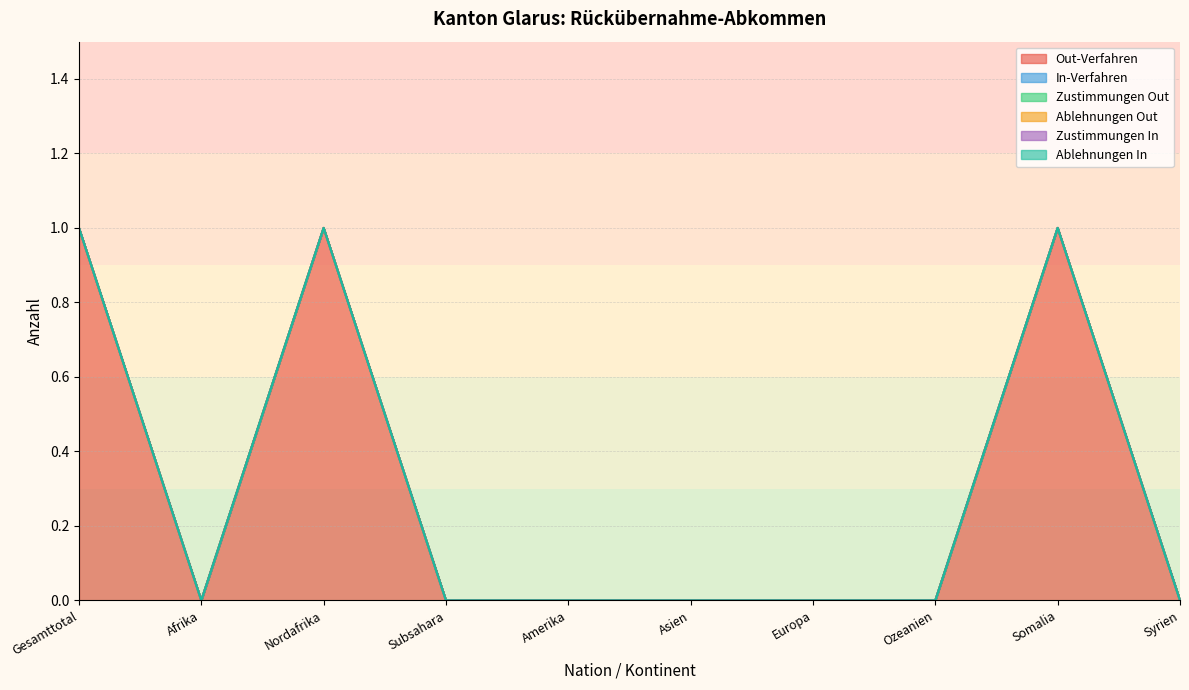

Rank the series at Asien from lowest to highest value.

Out-Verfahren, In-Verfahren, Zustimmungen Out, Ablehnungen Out, Zustimmungen In, Ablehnungen In